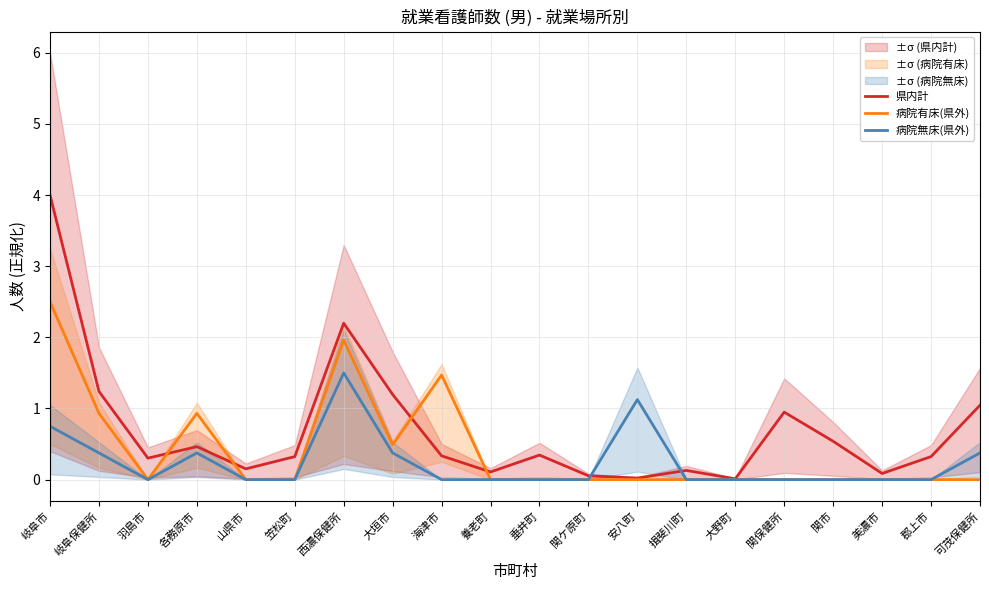

Reading left to right, what are all the values shown in this chart?

県内計: 岐阜市=4.0	岐阜保健所=1.2	羽島市=0.3	各務原市=0.5	山県市=0.2	笠松町=0.3	西濃保健所=2.2	大垣市=1.2	海津市=0.3	養老町=0.1	垂井町=0.3	関ケ原町=0.1	安八町=0.0	揖斐川町=0.1	大野町=0.0	関保健所=0.9	関市=0.5	美濃市=0.1	郡上市=0.3	可茂保健所=1.0
病院有床(県外): 岐阜市=2.5	岐阜保健所=0.9	羽島市=0.0	各務原市=0.9	山県市=0.0	笠松町=0.0	西濃保健所=2.0	大垣市=0.5	海津市=1.5	養老町=0.0	垂井町=0.0	関ケ原町=0.0	安八町=0.0	揖斐川町=0.0	大野町=0.0	関保健所=0.0	関市=0.0	美濃市=0.0	郡上市=0.0	可茂保健所=0.0
病院無床(県外): 岐阜市=0.8	岐阜保健所=0.4	羽島市=0.0	各務原市=0.4	山県市=0.0	笠松町=0.0	西濃保健所=1.5	大垣市=0.4	海津市=0.0	養老町=0.0	垂井町=0.0	関ケ原町=0.0	安八町=1.1	揖斐川町=0.0	大野町=0.0	関保健所=0.0	関市=0.0	美濃市=0.0	郡上市=0.0	可茂保健所=0.4